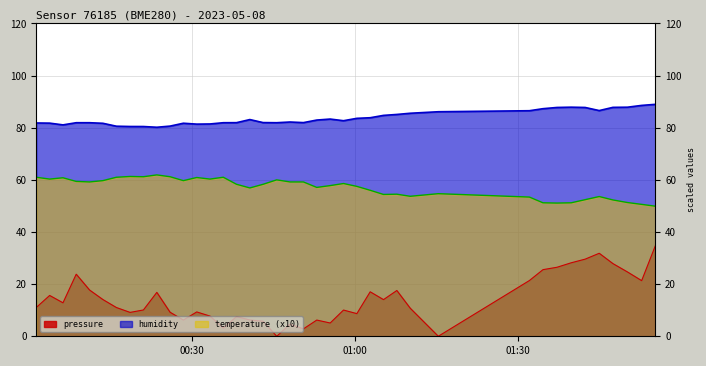

How many lines are shown in the chart?

3